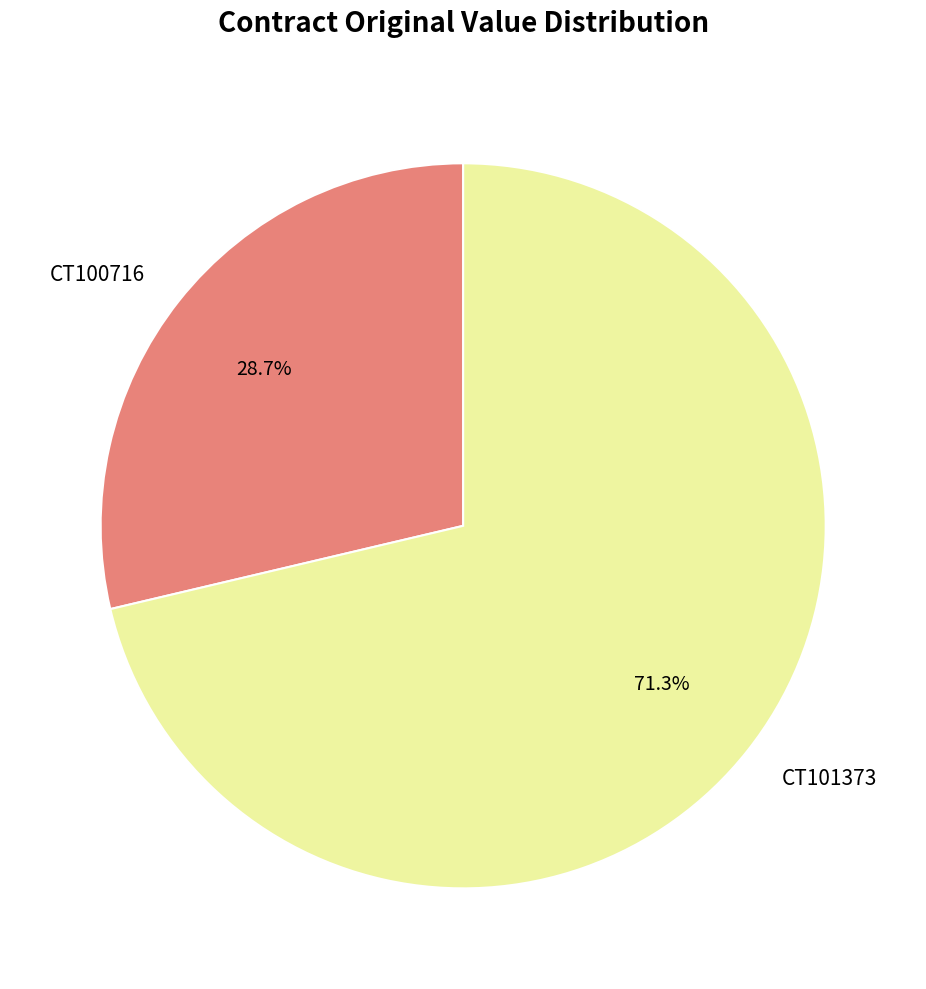

To the nearest percent, what portion does CT100716 represent?

29%